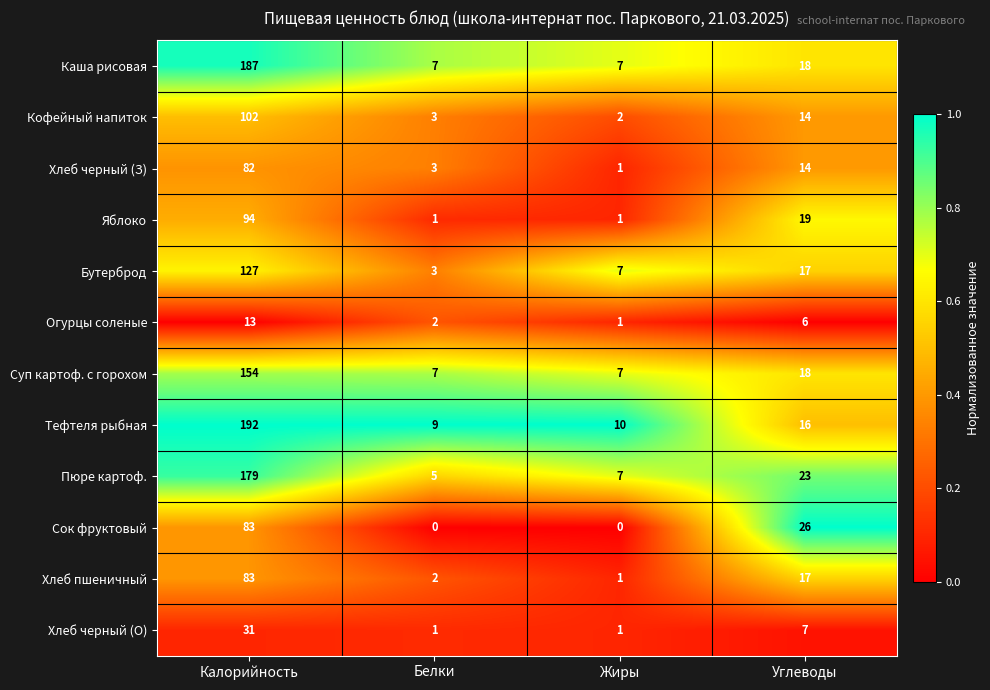

Rank the categories by Тефтеля рыбная value from highest to lowest.

Калорийность, Углеводы, Жиры, Белки